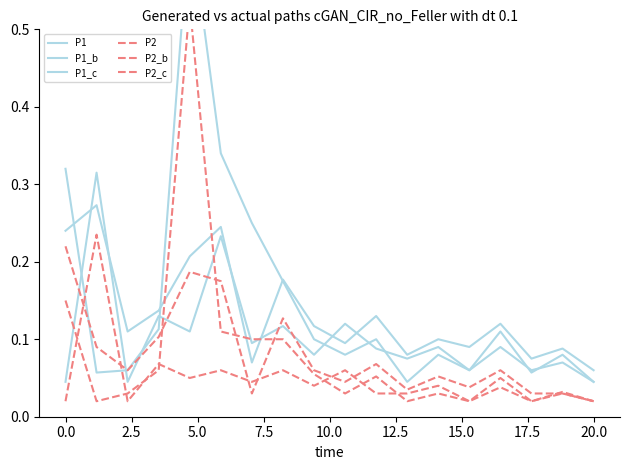

What position from the right is 13?

5